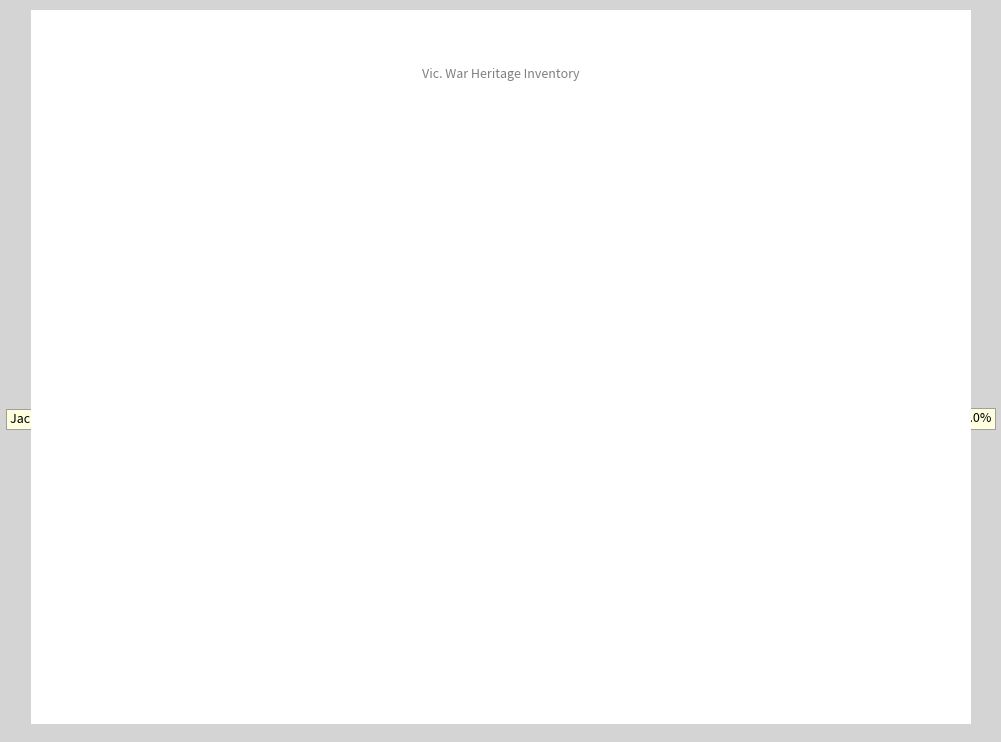

How many slices are in this pie chart?

2